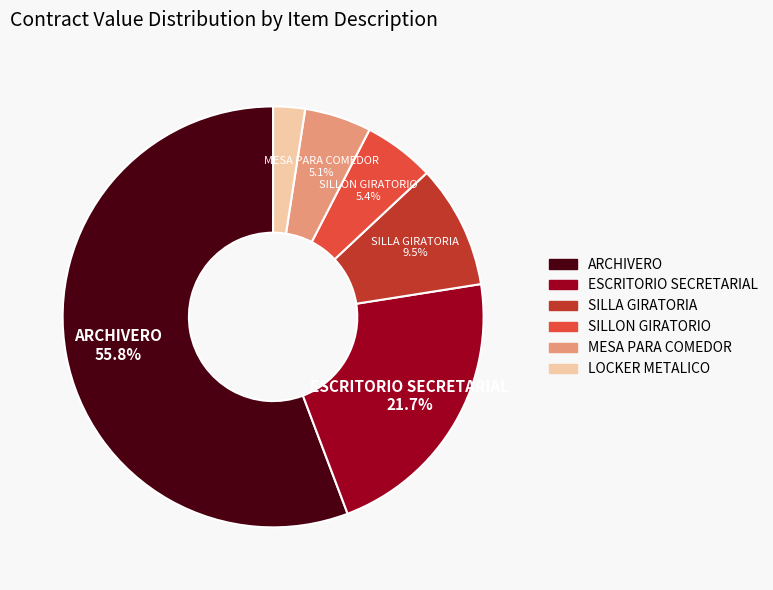

How much of the chart is everything except ESCRITORIO SECRETARIAL?

78.3%